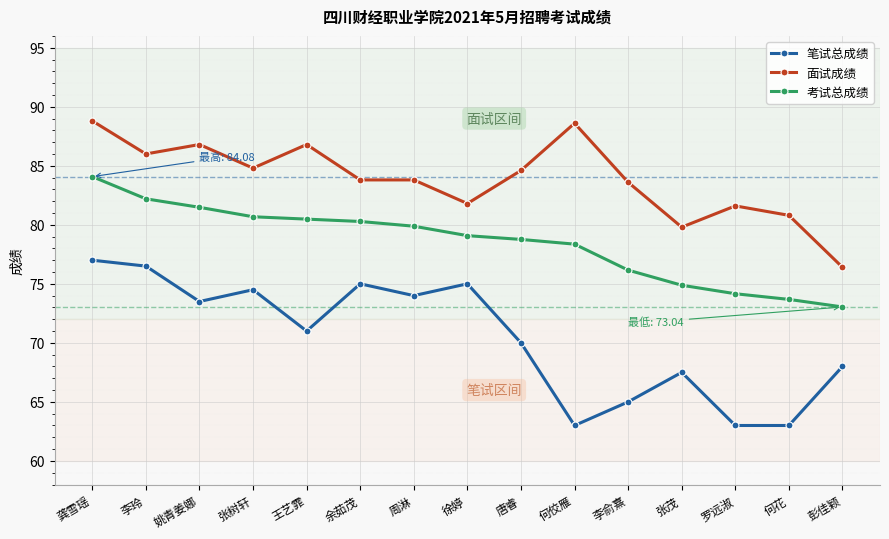

What is the total value across all series at 罗远淑?

218.8